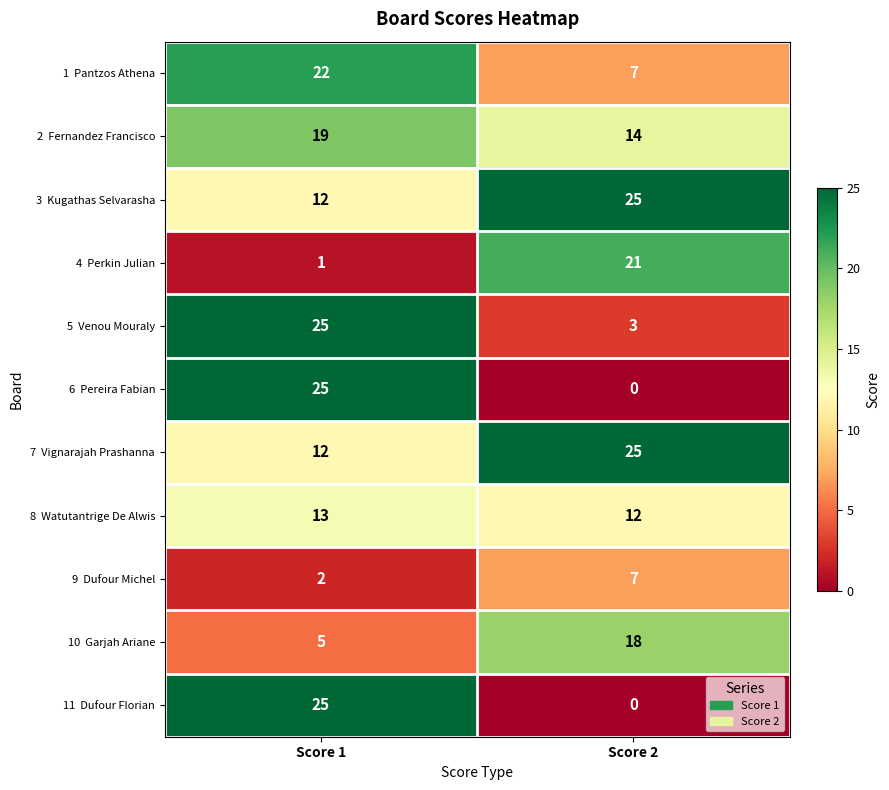

What is the total value across all series at Score 1?

161